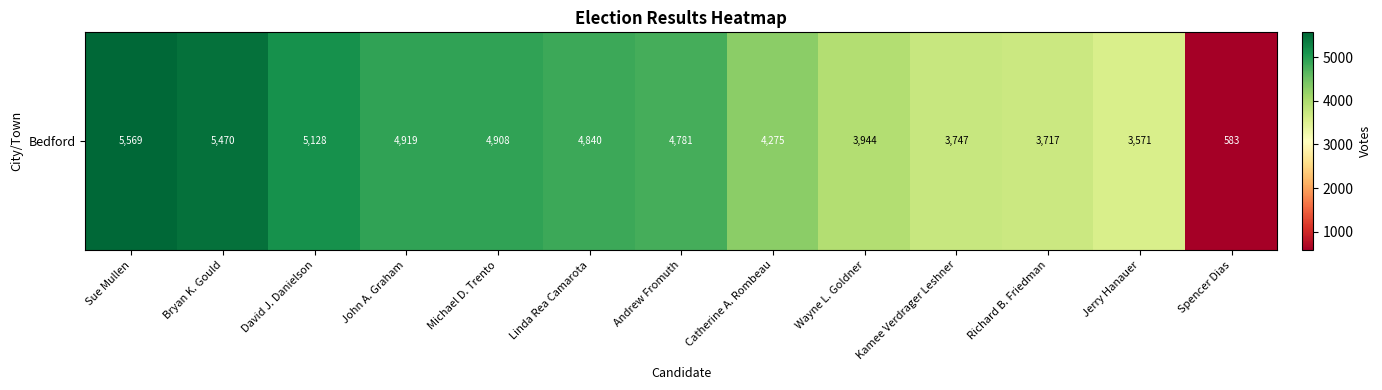

Where does the data first go above 4781?

Sue Mullen